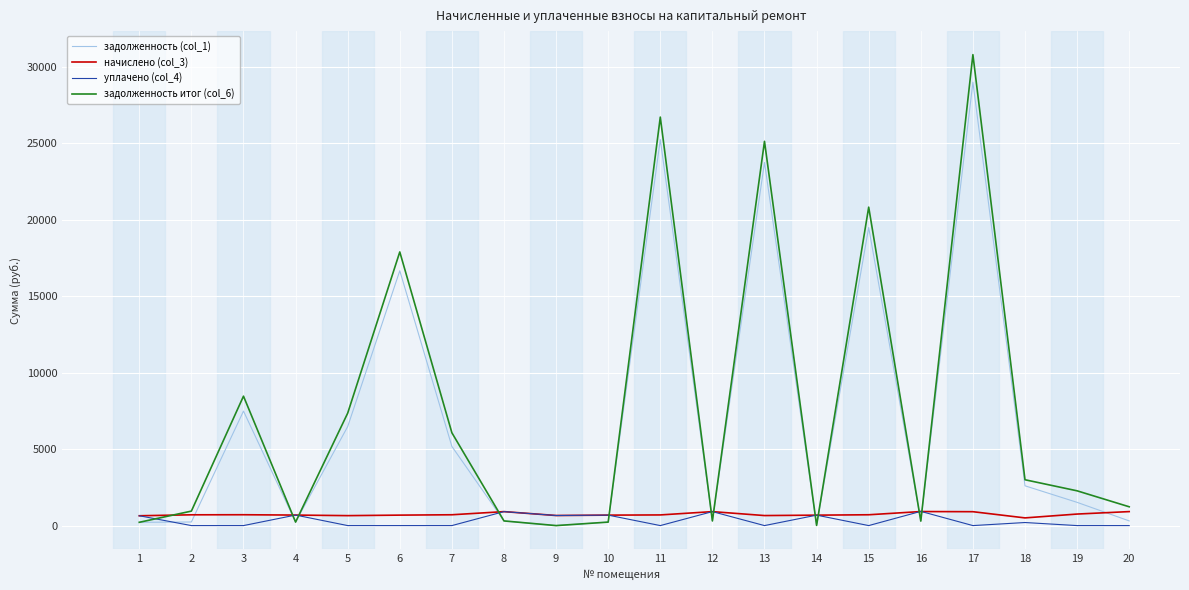

At how many categories does at least one series exceed 10013?

5